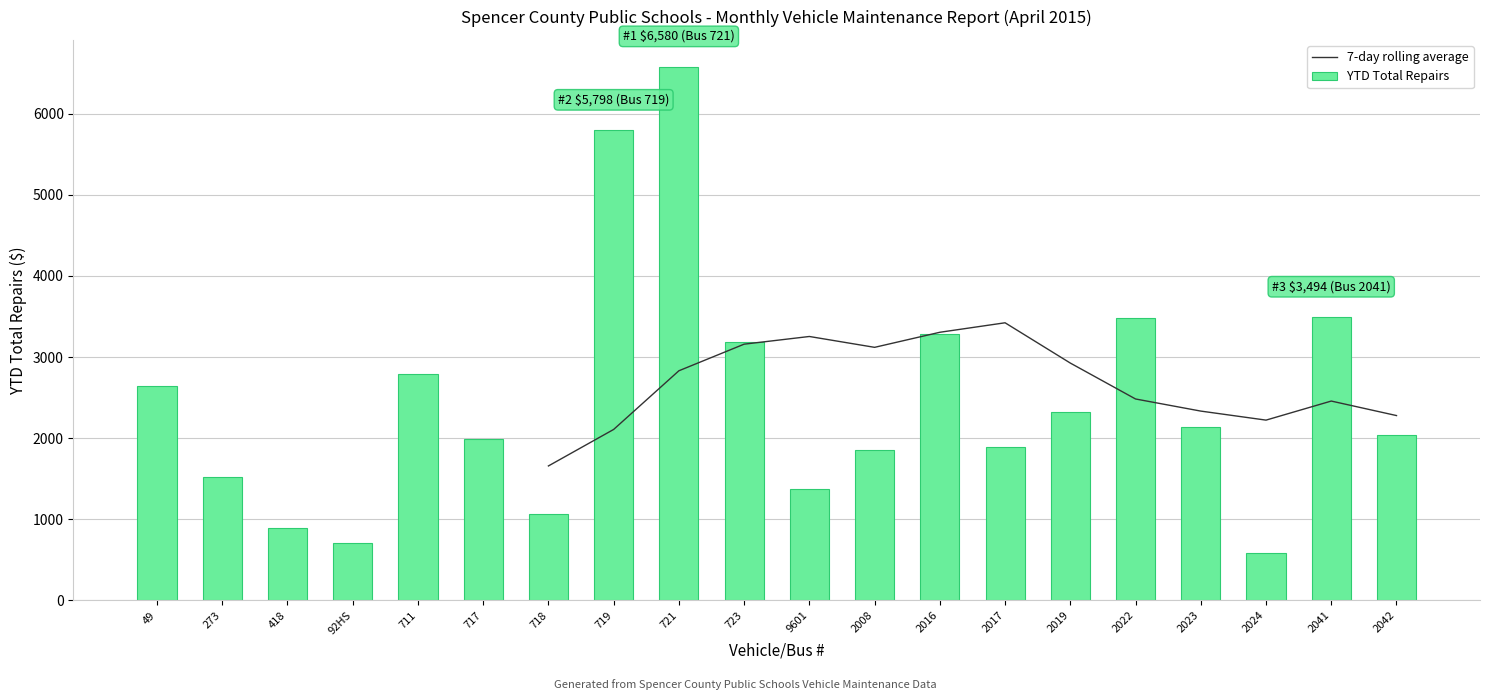

What position from the right is 2022?

5